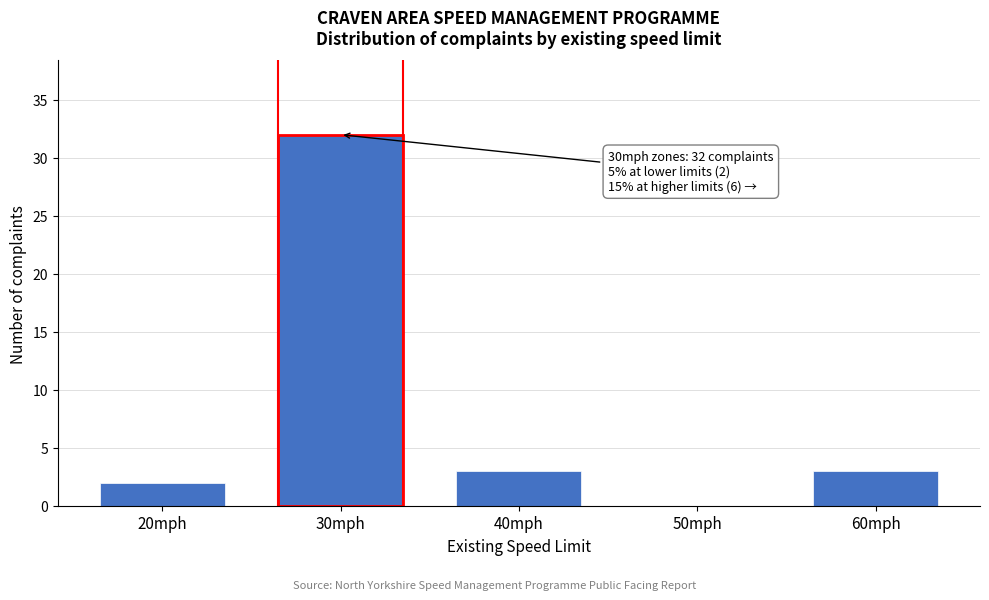

Reading left to right, extract all data points from this chart.

20mph=2	30mph=32	40mph=3	50mph=0	60mph=3